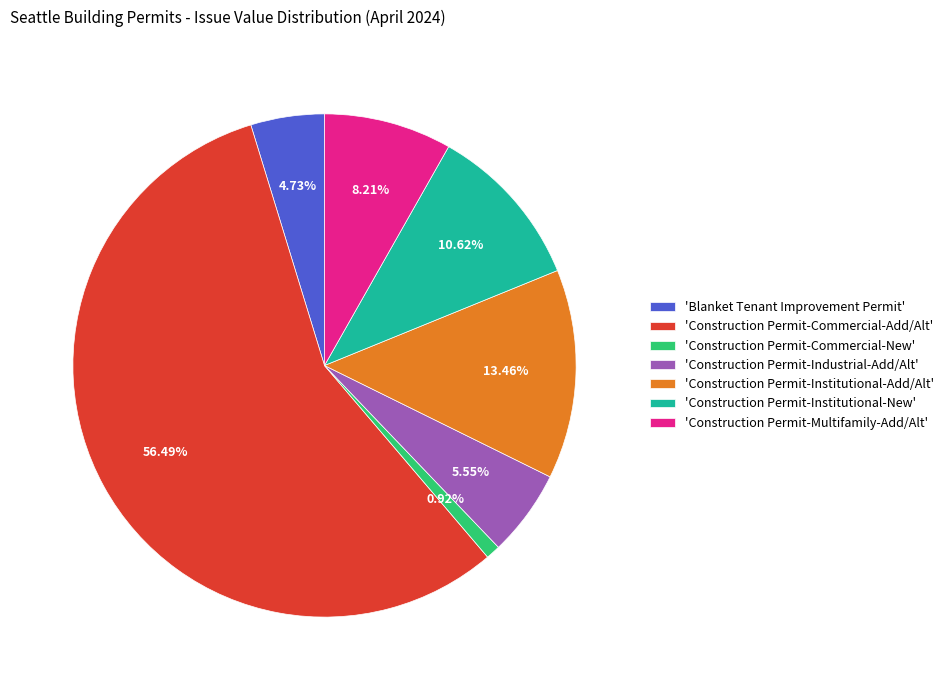

Does any single category account for the majority?

Yes